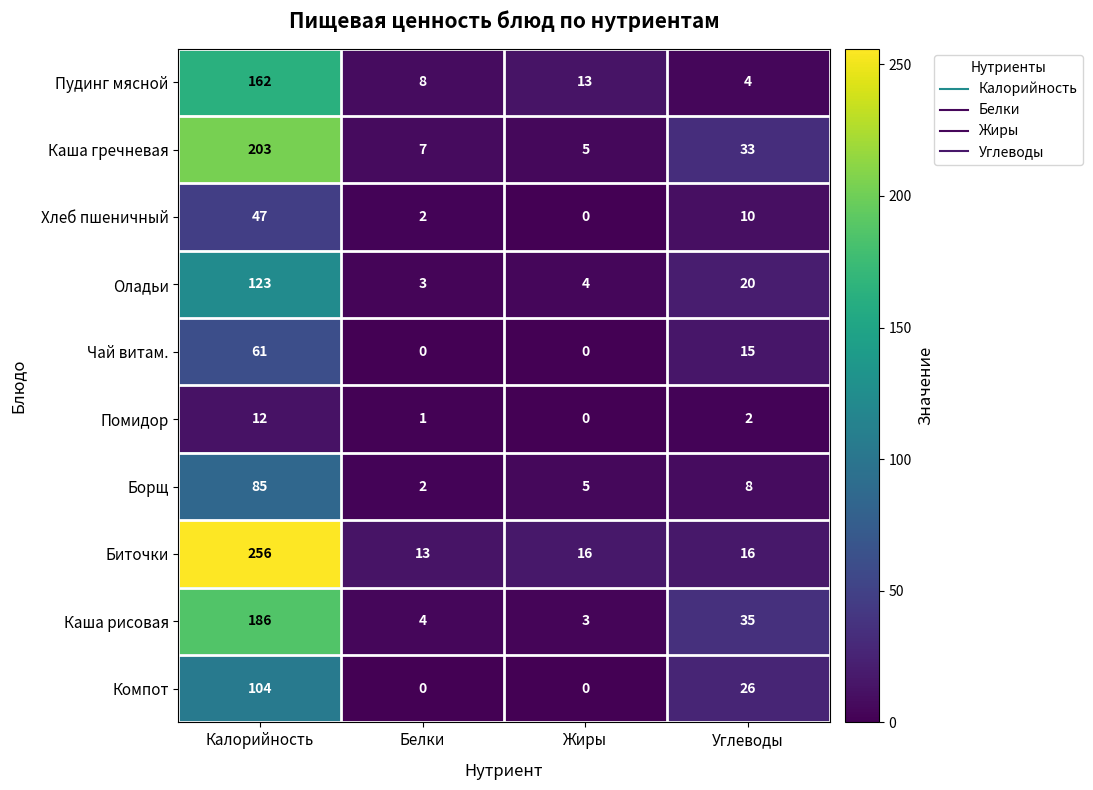

List the series in order of their peak value, lowest first.

Помидор, Хлеб пшеничный, Чай витам., Борщ, Компот, Оладьи, Пудинг мясной, Каша рисовая, Каша гречневая, Биточки